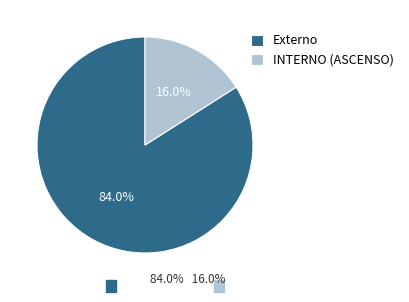

Which category has the biggest portion of the pie?

Externo